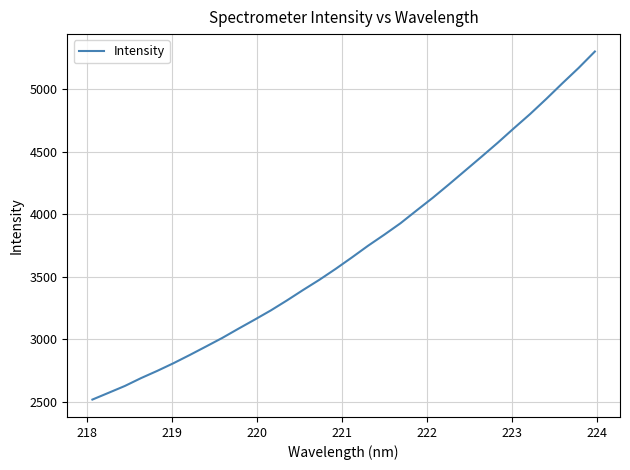

What is the smallest value displayed?

2516.0